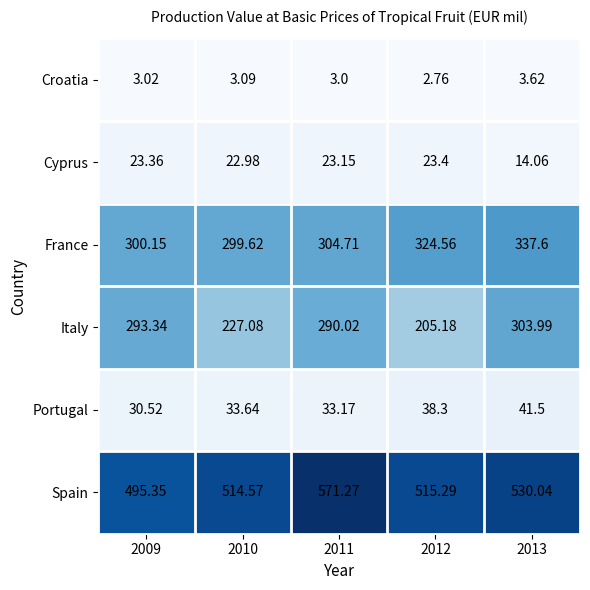

At how many categories does at least one series exceed 396?

5